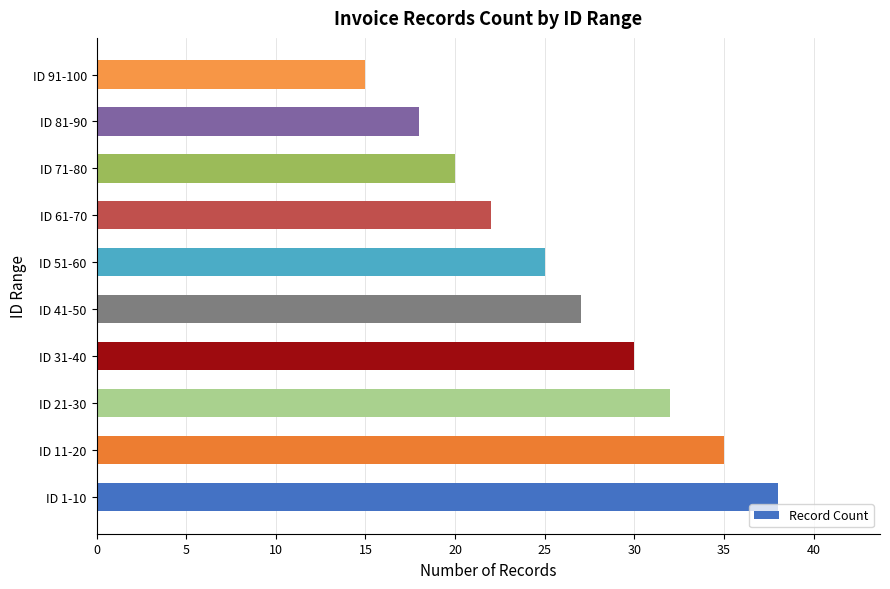

How many categories are shown in the chart?

10